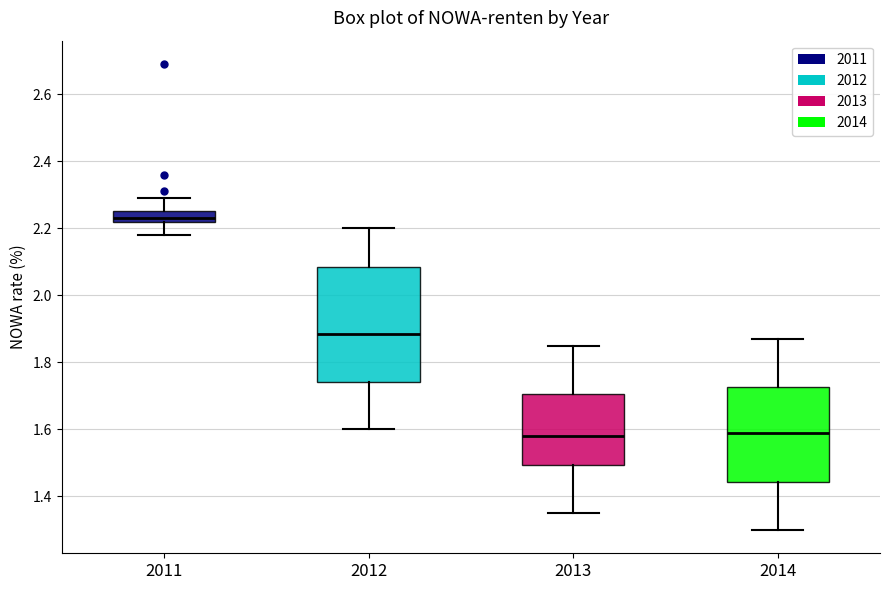

Reading left to right, transcribe this box plot: for each box, give where its median line is, the range the box spans, and where its two whiskers end, as read against the y-axis. The values are not printed on the chart, so give them approximately, as read against the axis.

2011: median 2.24, box 2.22 to 2.26, whiskers 2.18 to 2.30
2012: median 1.88, box 1.74 to 2.08, whiskers 1.60 to 2.20
2013: median 1.58, box 1.50 to 1.70, whiskers 1.36 to 1.86
2014: median 1.60, box 1.44 to 1.72, whiskers 1.30 to 1.88